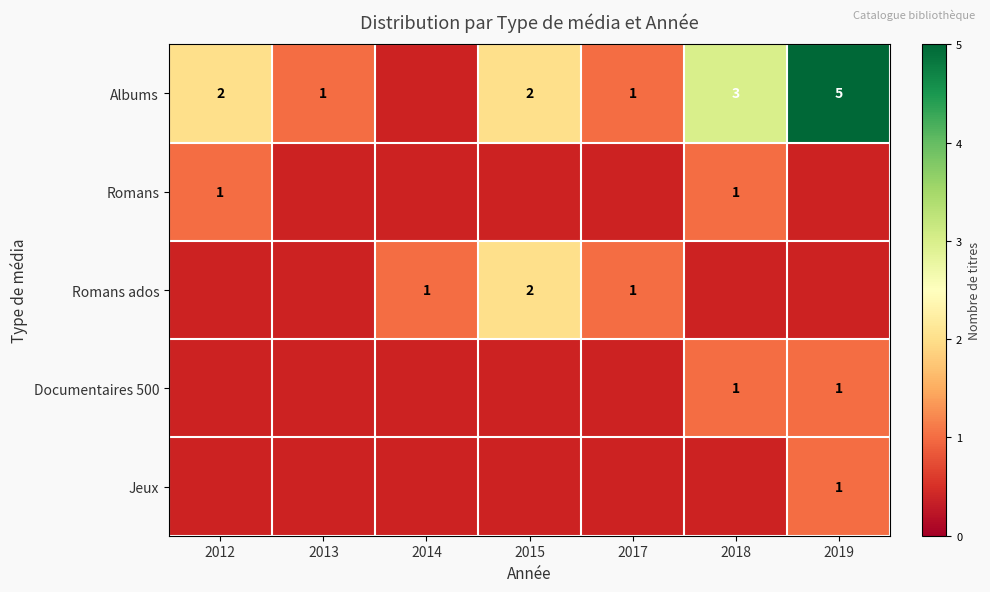

The Albums series shows 5 at 2019. True or false?

True